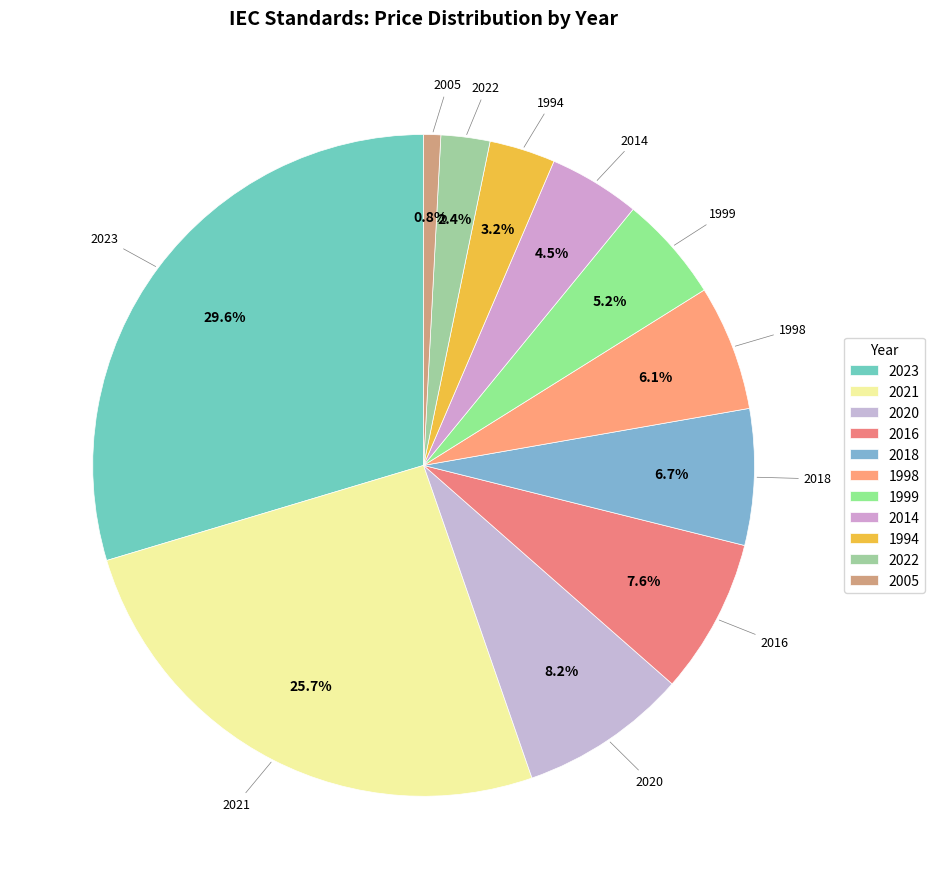

What is the smallest slice in the pie chart?

2005